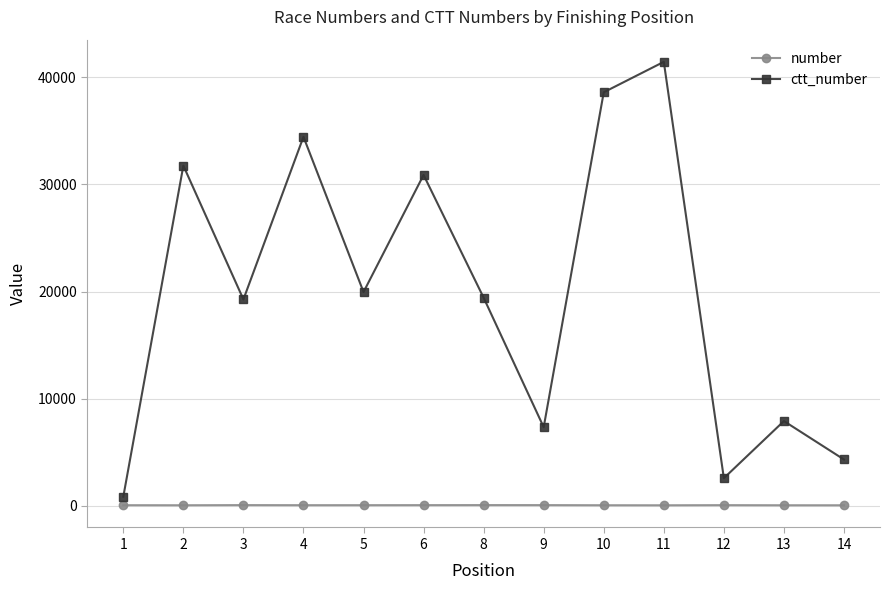

How many distinct data groups are displayed?

2